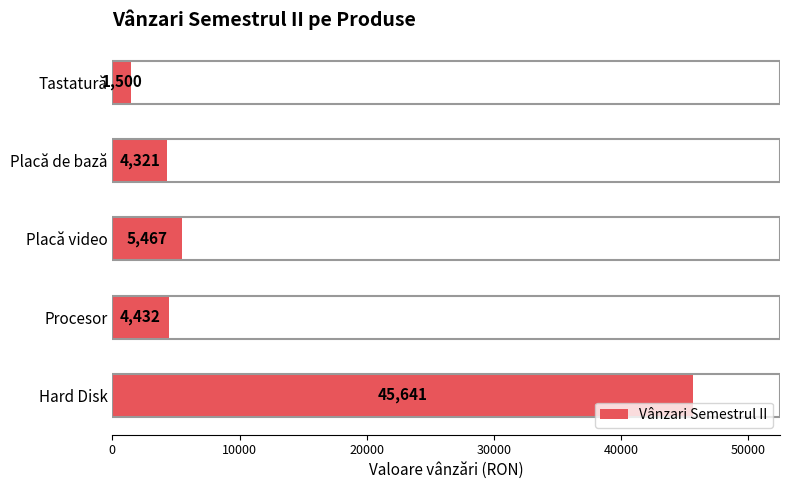

How many data points does each series have?

5